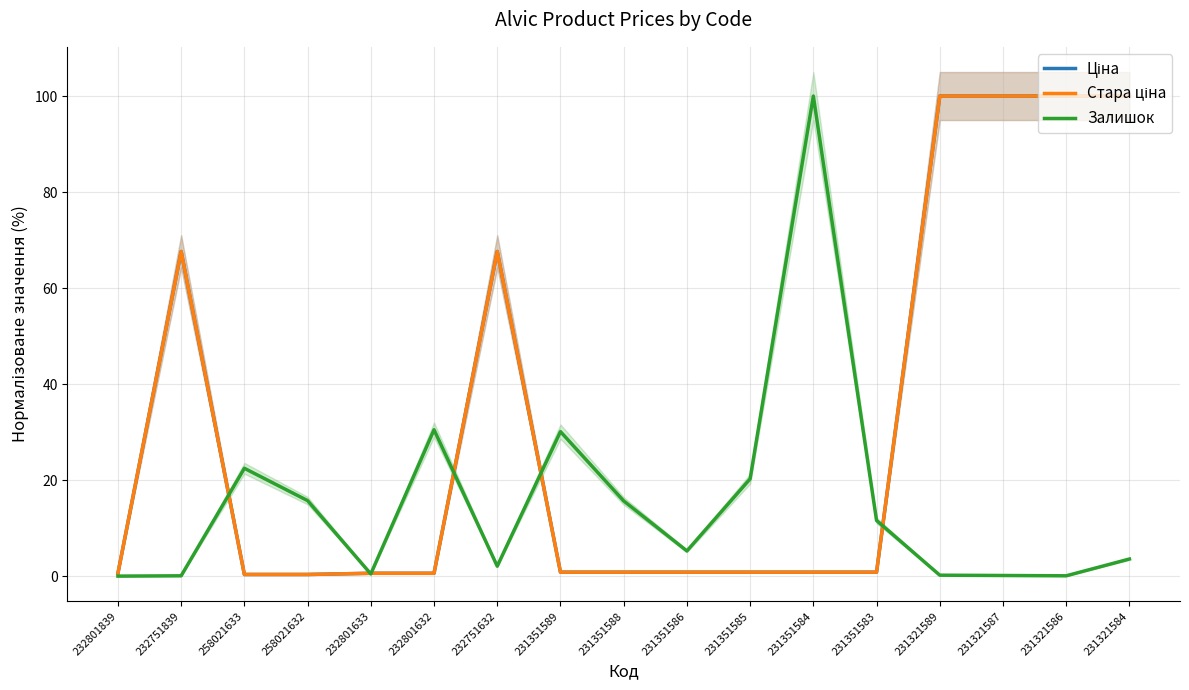

Rank the categories by Залишок value from highest to lowest.

231351584, 232801632, 231351589, 258021633, 231351585, 258021632, 231351588, 231351583, 231351586, 231321584, 232751632, 232801633, 231321589, 231321587, 232751839, 231321586, 232801839